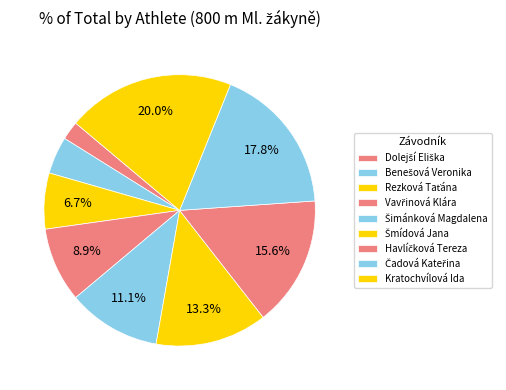

To the nearest percent, what is the difference between the Vavřinová Klára and Kratochvílová Ida slice percentages?

11%